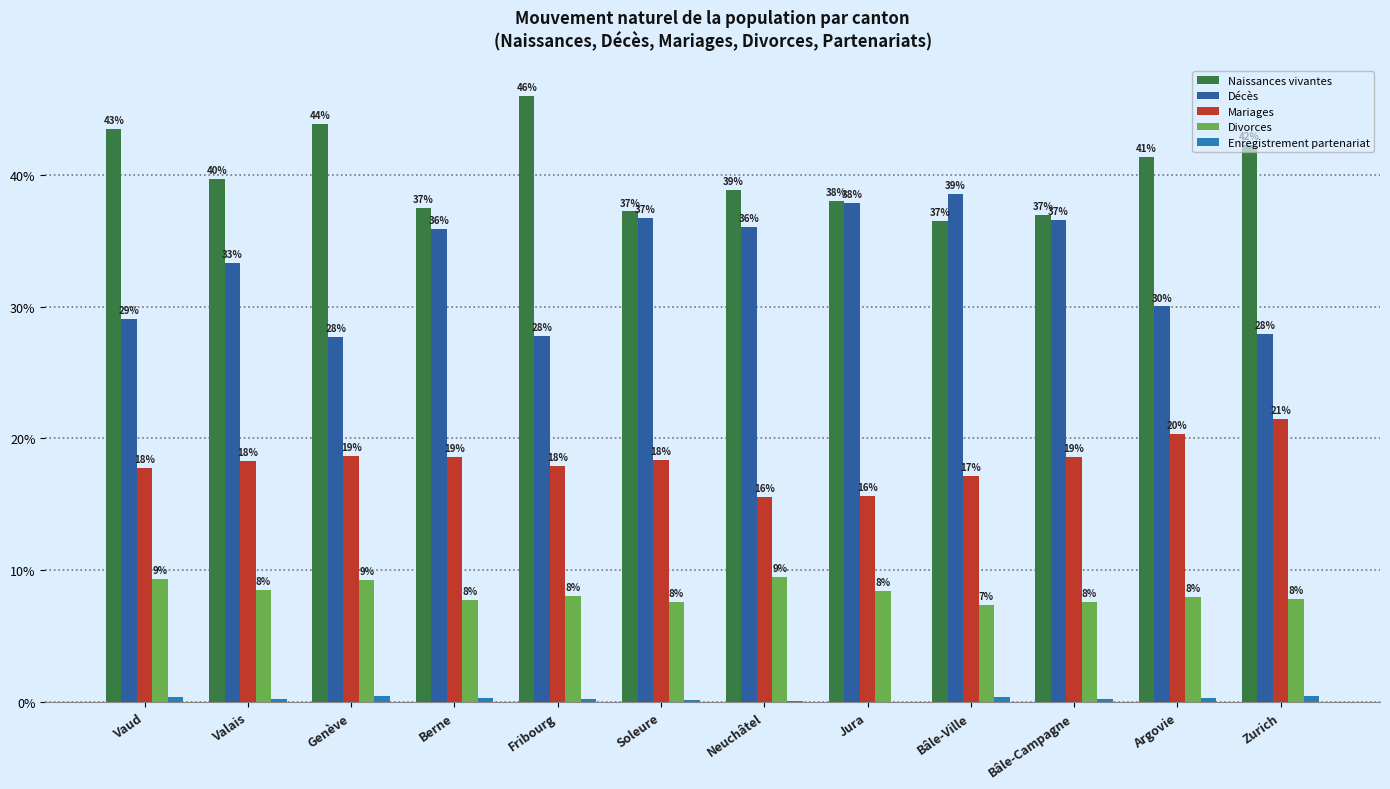

What is the maximum value for Mariages?

21.5